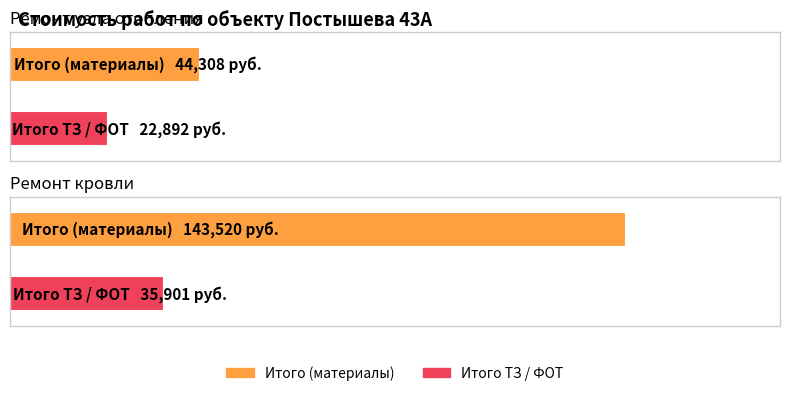

True or false: Итого ТЗ / ФОТ has a value of 5929.9 at Ремонт узла отопления.

False